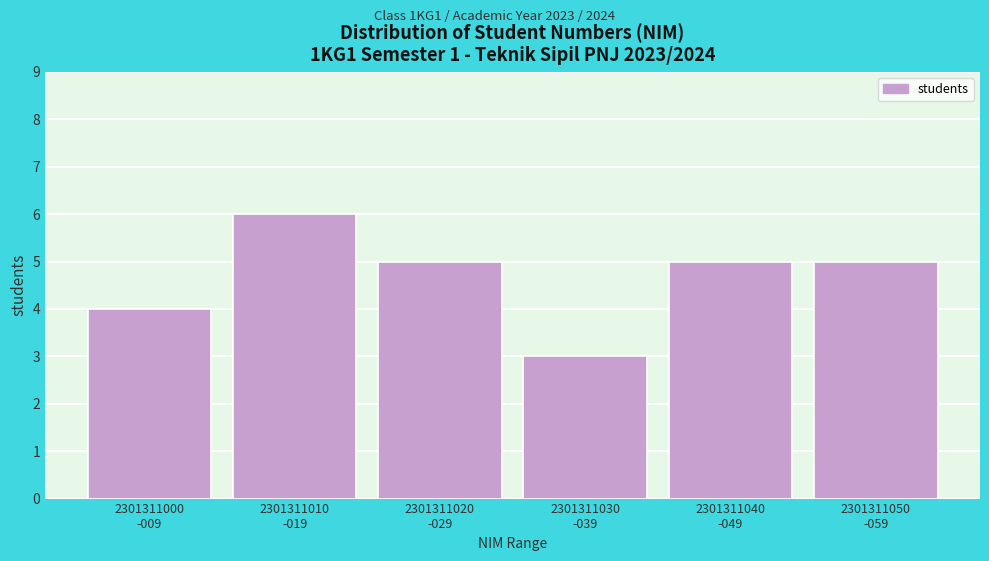

Reading left to right, what are all the values shown in this chart?

4	6	5	3	5	5